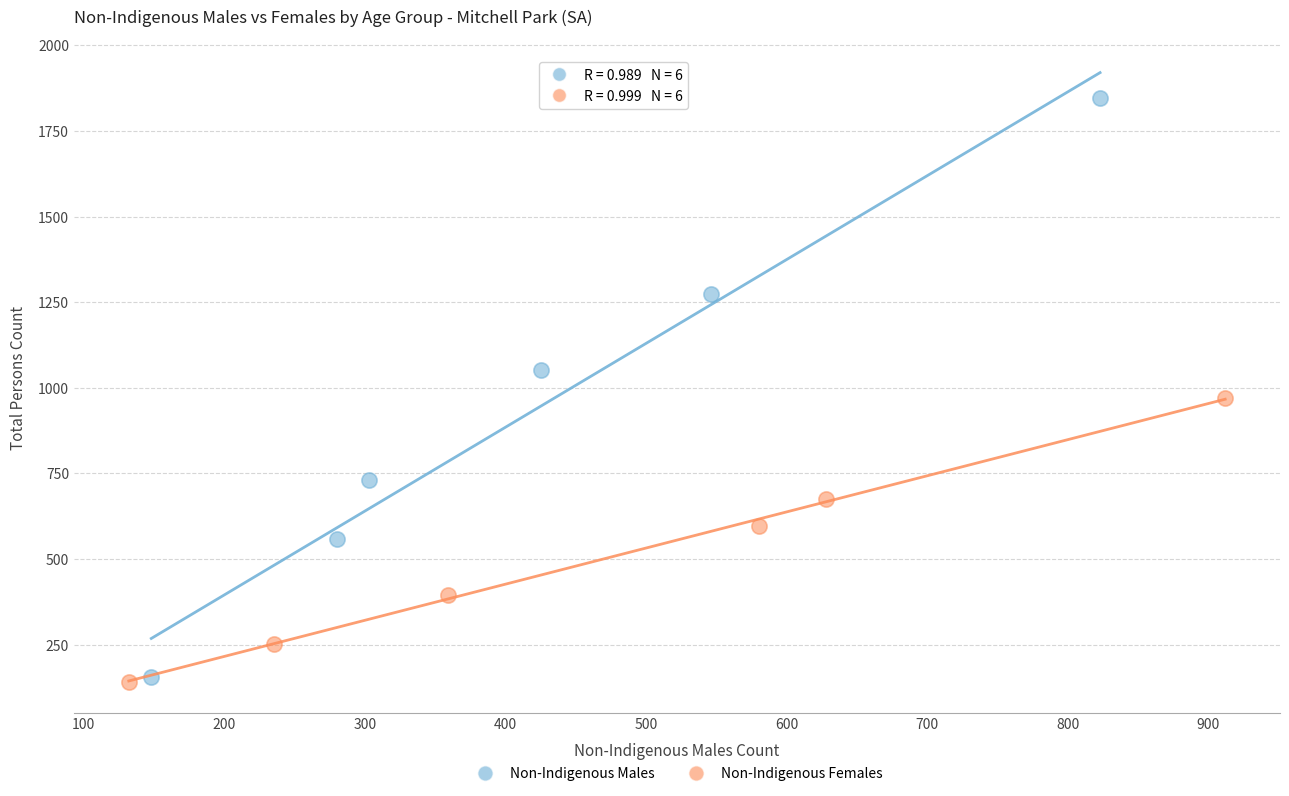

Which series has the widest spread of Y values?

Non-Indigenous Males